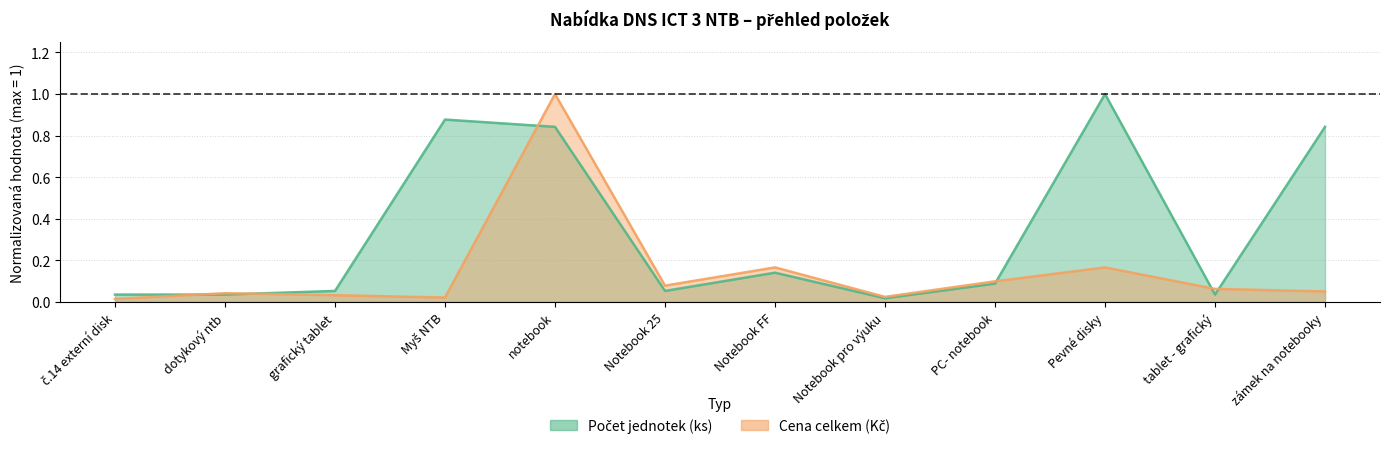

Which series has the widest spread of values?

Cena celkem